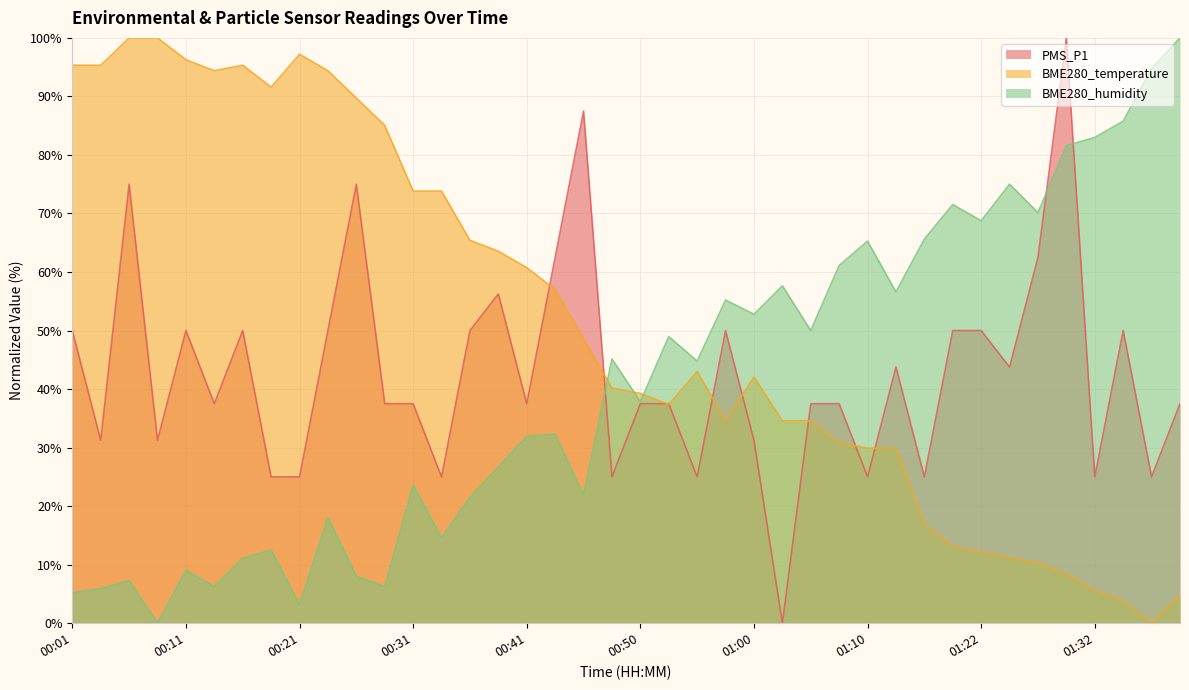

How many intersections are there between BME280_temperature and PMS_P1?

9